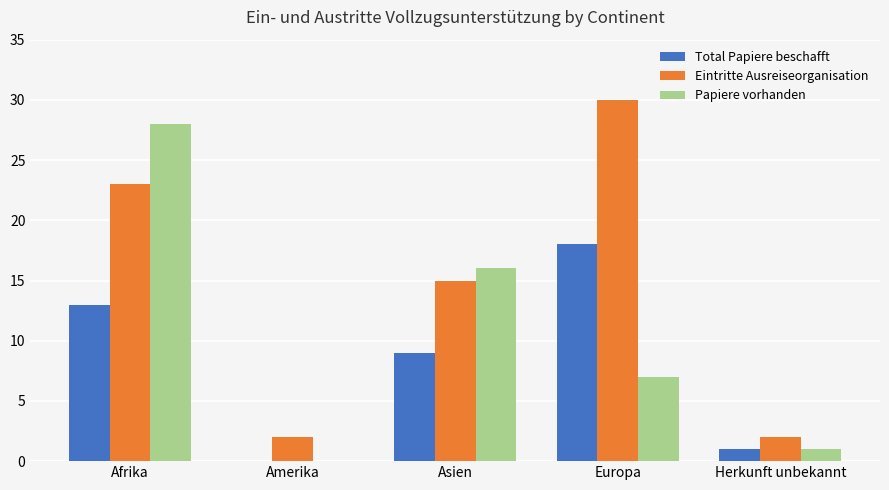

At which label is Papiere vorhanden closest to 14?

Asien